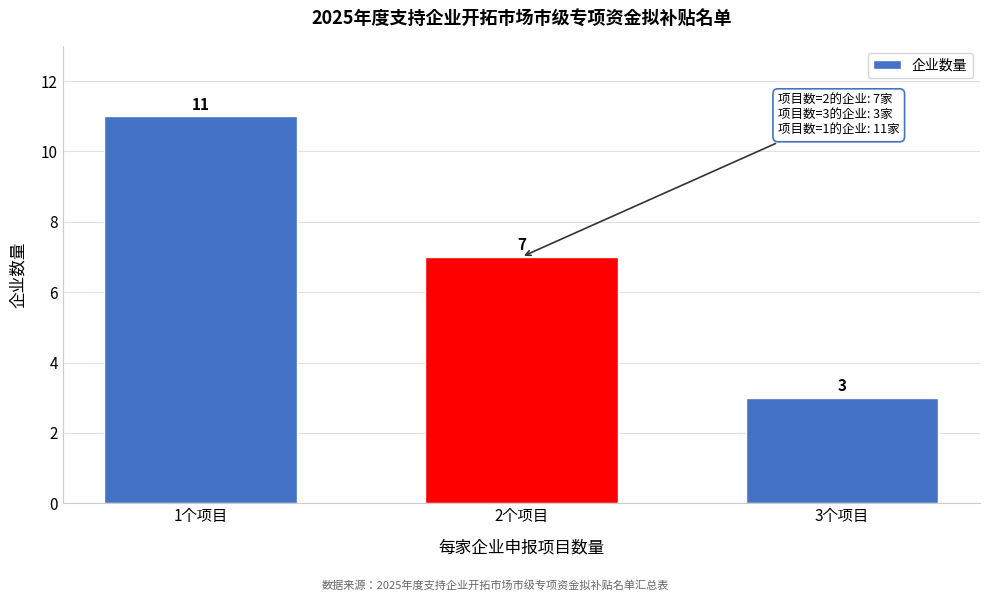

Reading left to right, list all the values displayed in this chart.

11	7	3